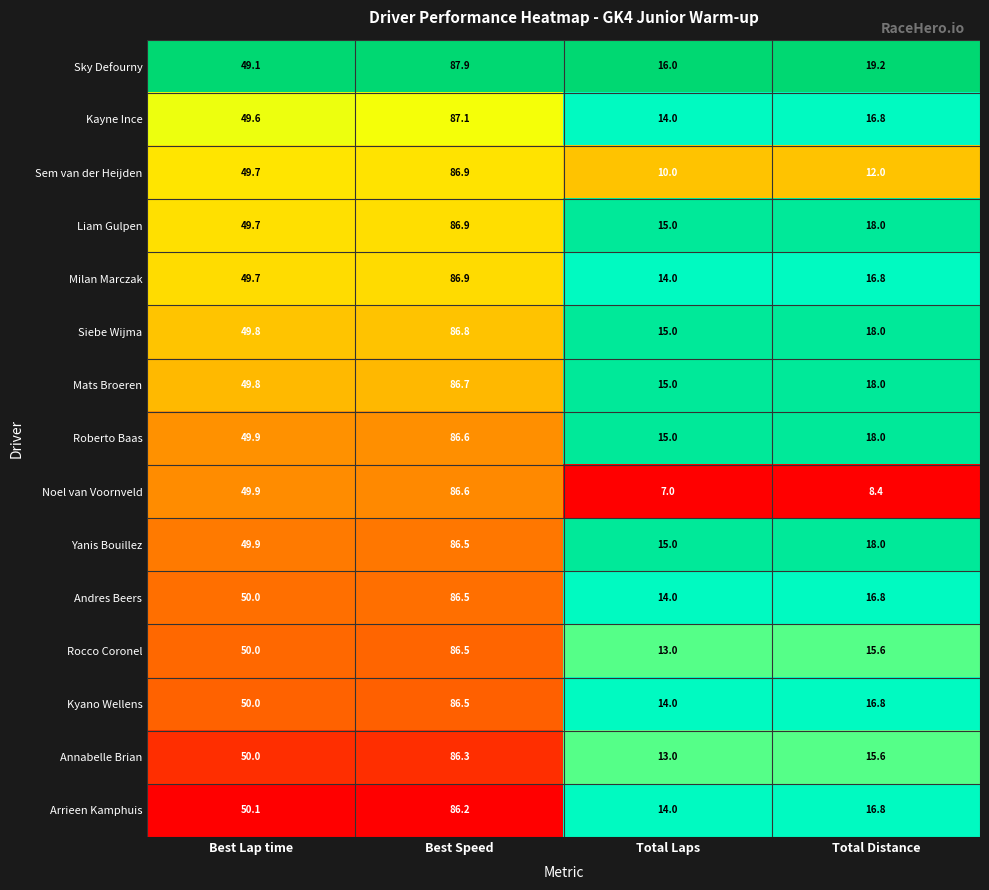

Which category has the lowest value across all series?

Total Laps